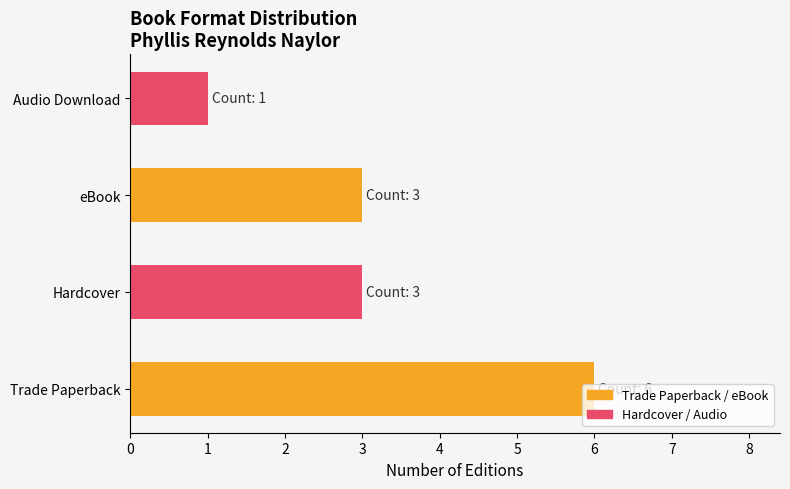

What is the ratio of the value at eBook to the value at Trade Paperback?

0.5